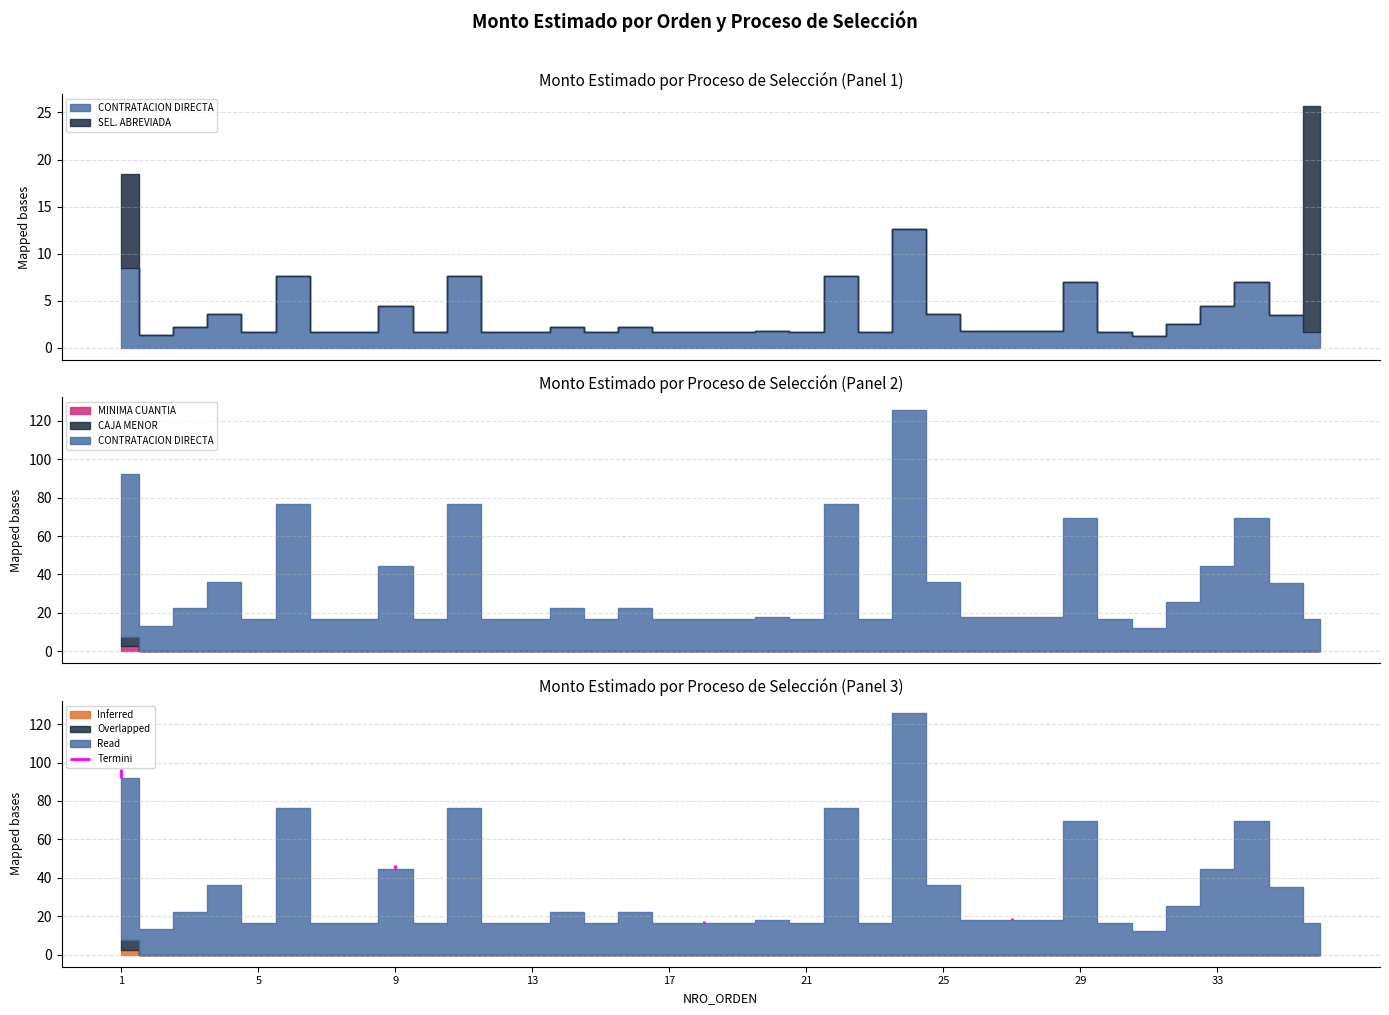

At which category does CONTRATACION DIRECTA reach its first local valley?

2